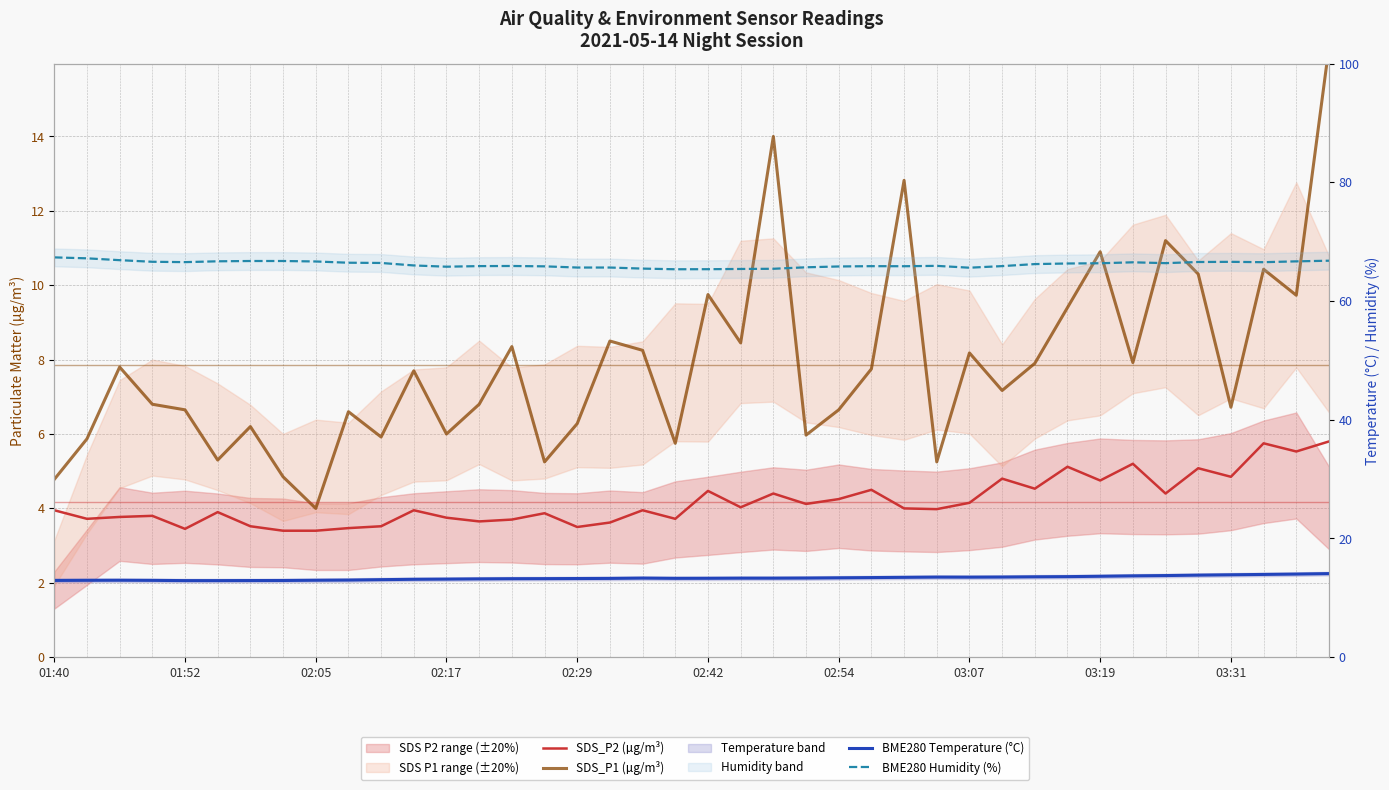

Reading left to right, transcribe all the data shown in this chart.

SDS_P2 (µg/m³): 4.0	3.7	3.8	3.8	3.5	3.9	3.5	3.4	3.4	3.5	3.5	4.0	3.8	3.6	3.7	3.9	3.5	3.6	4.0	3.7	4.5	4.0	4.4	4.1	4.2	4.5	4.0	4.0	4.2	4.8	4.5	5.1	4.8	5.2	4.4	5.1	4.8	5.8	5.5	5.8
SDS_P1 (µg/m³): 4.8	5.9	7.8	6.8	6.7	5.3	6.2	4.8	4.0	6.6	5.9	7.7	6.0	6.8	8.3	5.2	6.3	8.5	8.2	5.8	9.8	8.4	14.0	6.0	6.7	7.8	12.8	5.2	8.2	7.2	7.9	9.4	10.9	7.9	11.2	10.3	6.7	10.4	9.7	16.4
BME280 Temperature (°C): 12.9	12.9	13.0	12.9	12.9	12.9	12.9	12.9	13.0	13.0	13.1	13.1	13.2	13.2	13.2	13.2	13.2	13.3	13.3	13.3	13.3	13.3	13.3	13.3	13.4	13.4	13.4	13.5	13.5	13.5	13.5	13.6	13.6	13.7	13.8	13.8	13.9	13.9	14.0	14.1
BME280 Humidity (%): 67.3	67.2	66.9	66.6	66.5	66.7	66.7	66.7	66.7	66.5	66.4	66.0	65.8	65.9	65.9	65.8	65.6	65.6	65.5	65.3	65.4	65.4	65.4	65.7	65.8	65.9	65.9	65.9	65.6	65.9	66.2	66.3	66.4	66.5	66.4	66.6	66.6	66.5	66.7	66.8